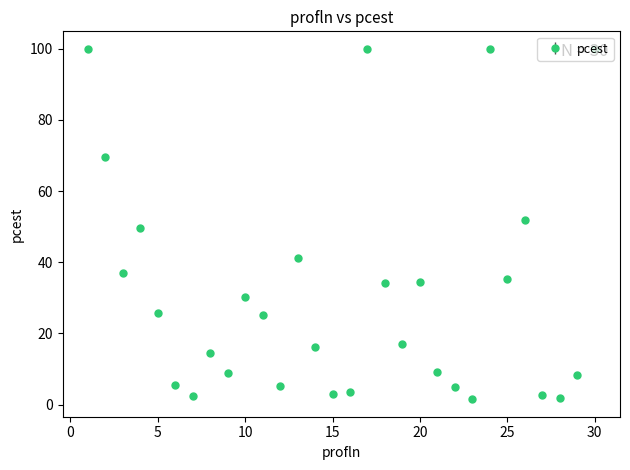

What is the value of the 5th point from the left?

25.8